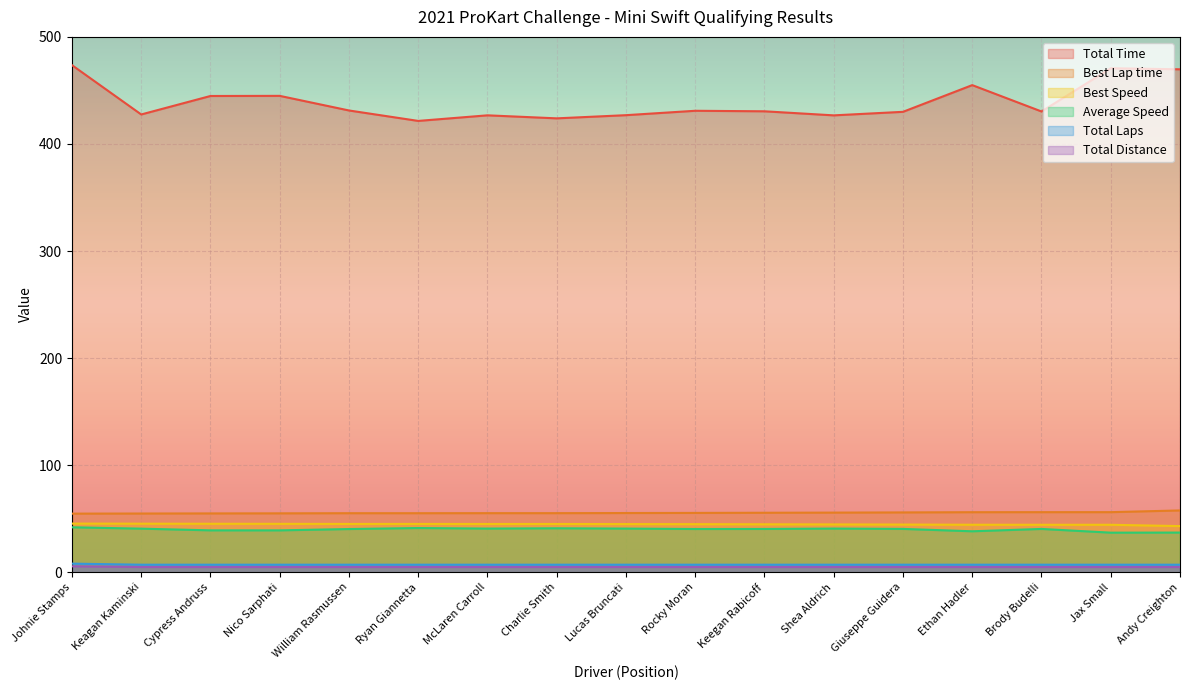

What are all the series names shown in the legend?

Total Time, Best Lap time, Best Speed, Average Speed, Total Laps, Total Distance